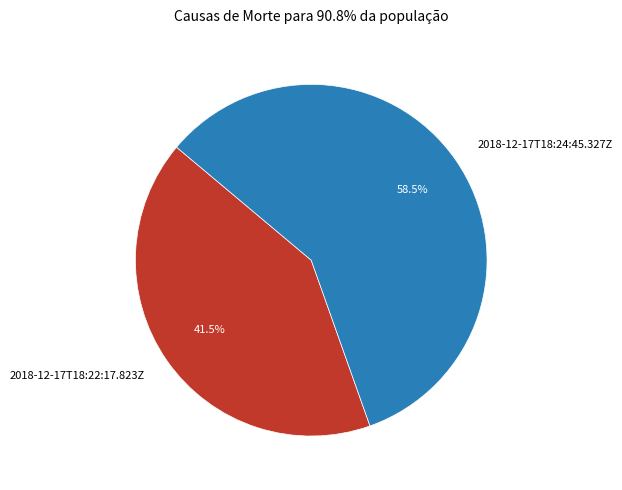

Approximately how many times larger is the value at 2018-12-17T18:24:45.327Z compared to 2018-12-17T18:22:17.823Z?

1.4